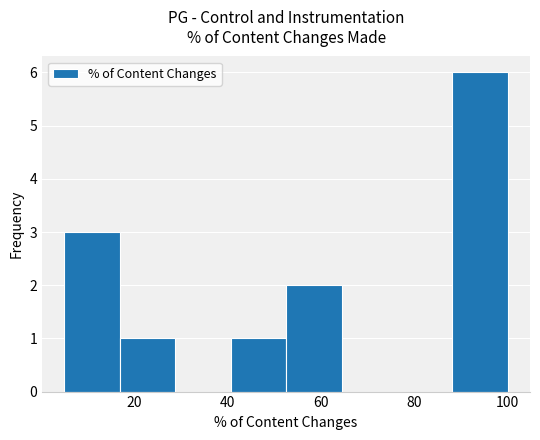

Reading left to right, list every bar in this chart as the range it spans on the x-axis followed by its height. Neither the bar edges nor the heights are printed on the chart, so give them approximately, as read against the axes.

6 to 16: 3
16 to 28: 1
28 to 40: 0
40 to 52: 1
52 to 64: 2
64 to 76: 0
76 to 88: 0
88 to 100: 6